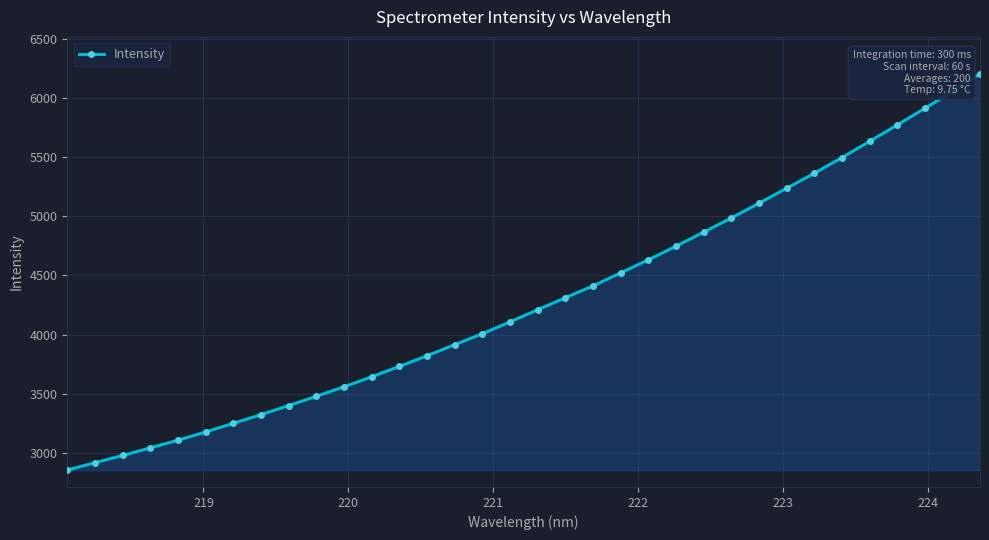

How many lines are shown in the chart?

1